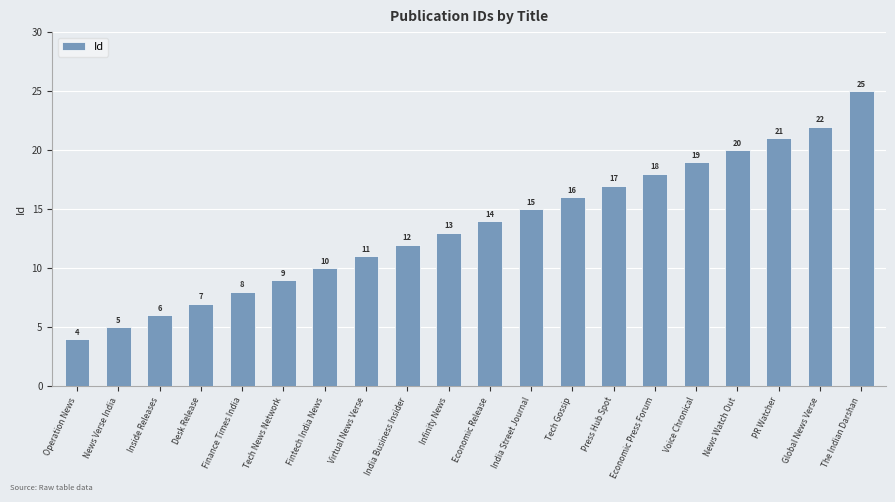

How many data points are less than 14?

10